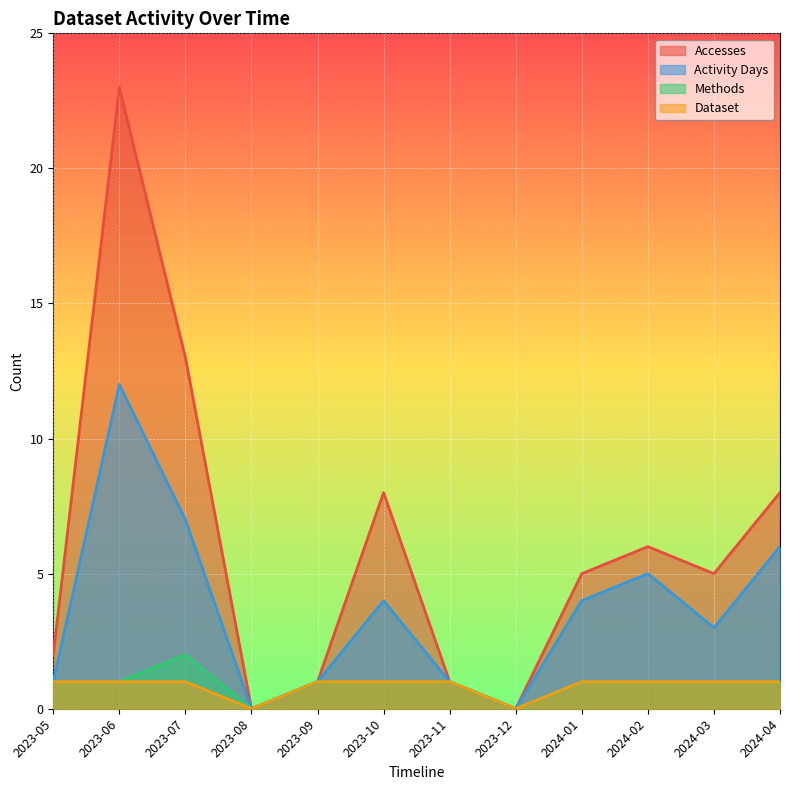

True or false: Accesses and Dataset intersect in this chart.

False